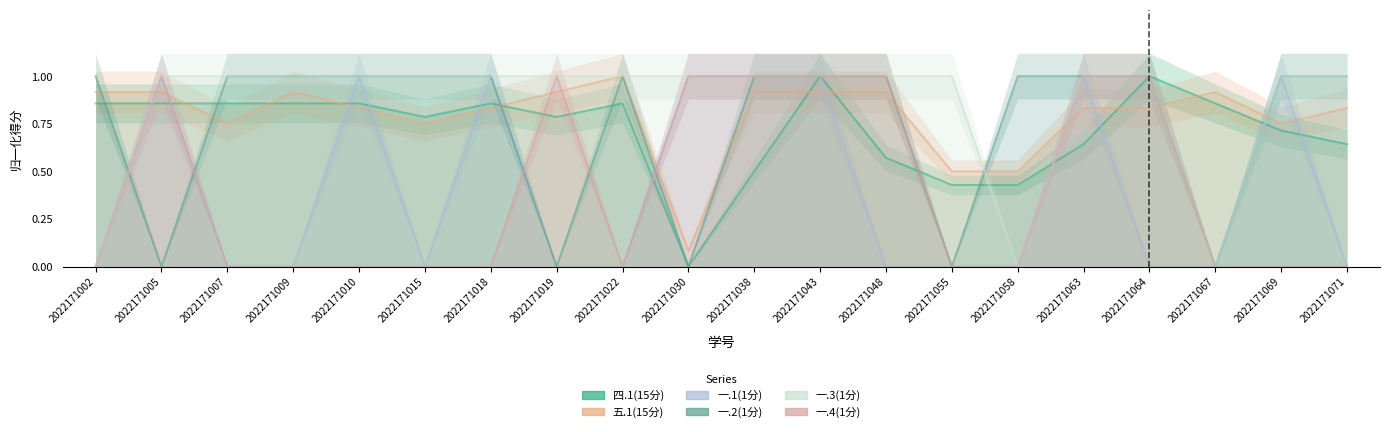

Between 2022171007 and 2022171005, which is larger?

2022171007